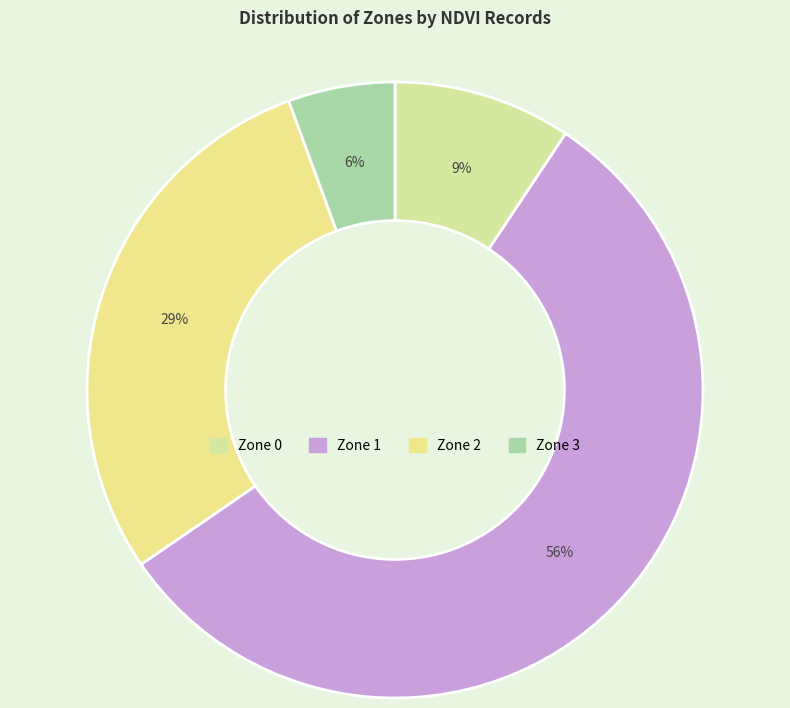

What is the majority slice?

Zone 1